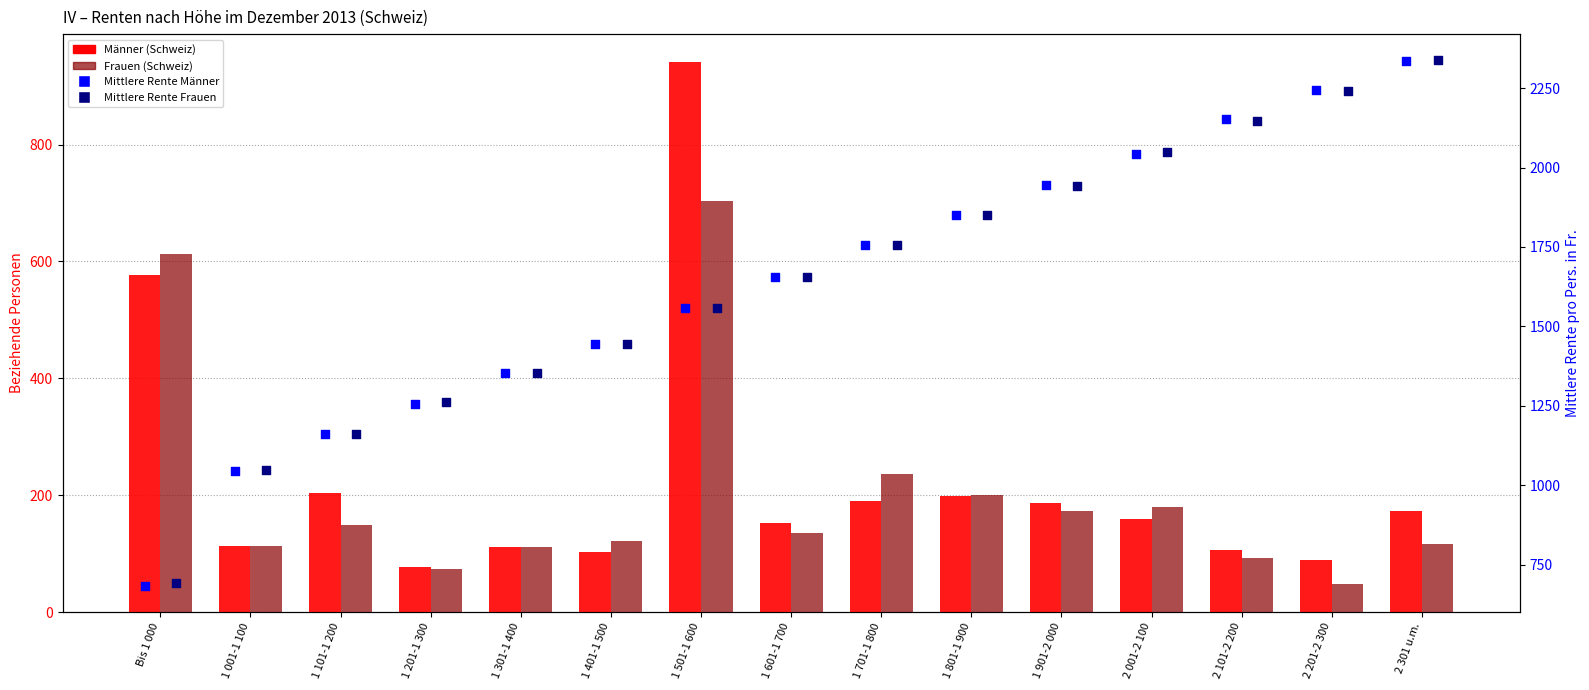

What are all the series names shown in the legend?

Männer (Schweiz), Frauen (Schweiz), Mittlere Rente Männer, Mittlere Rente Frauen